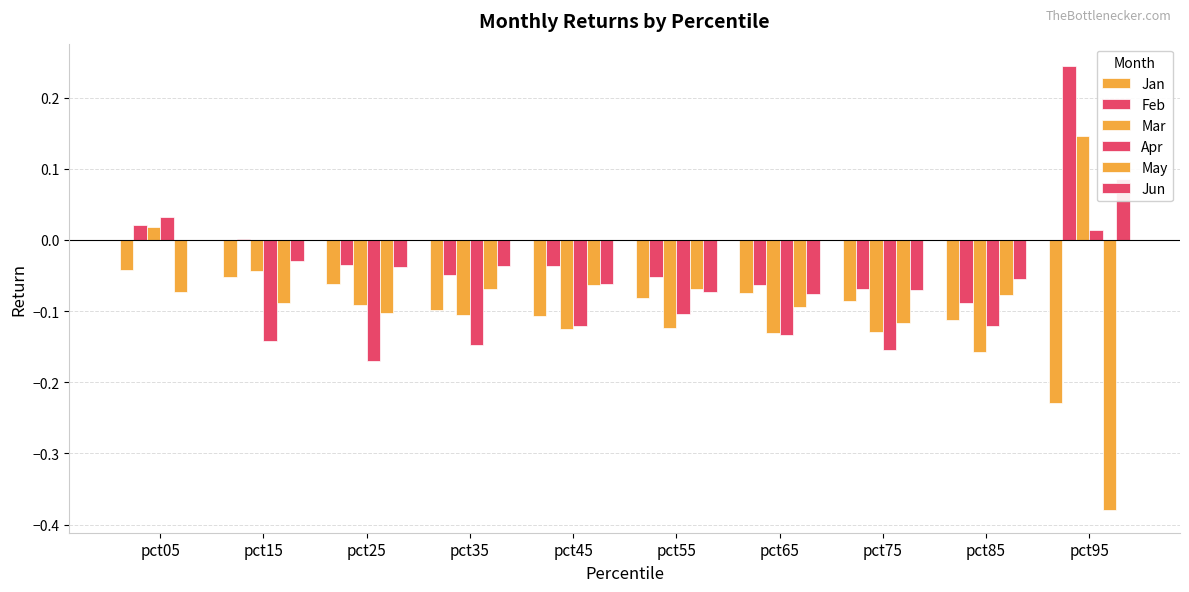

At which label does Jan reach its minimum?

pct95